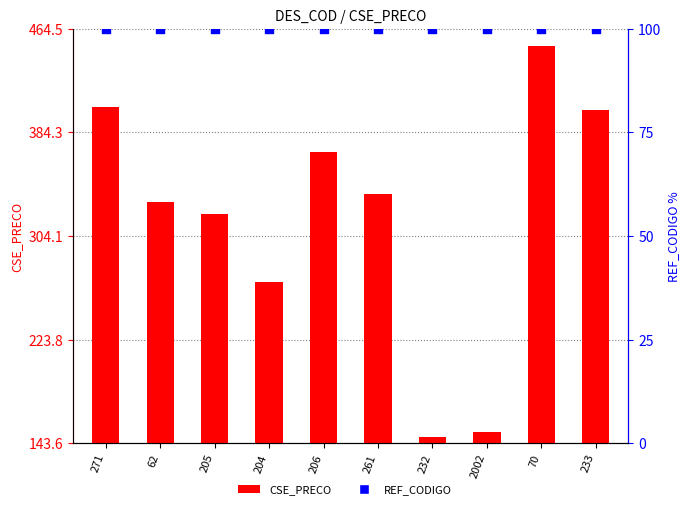

What is the ratio of the value at 271 to the value at 205?

1.3